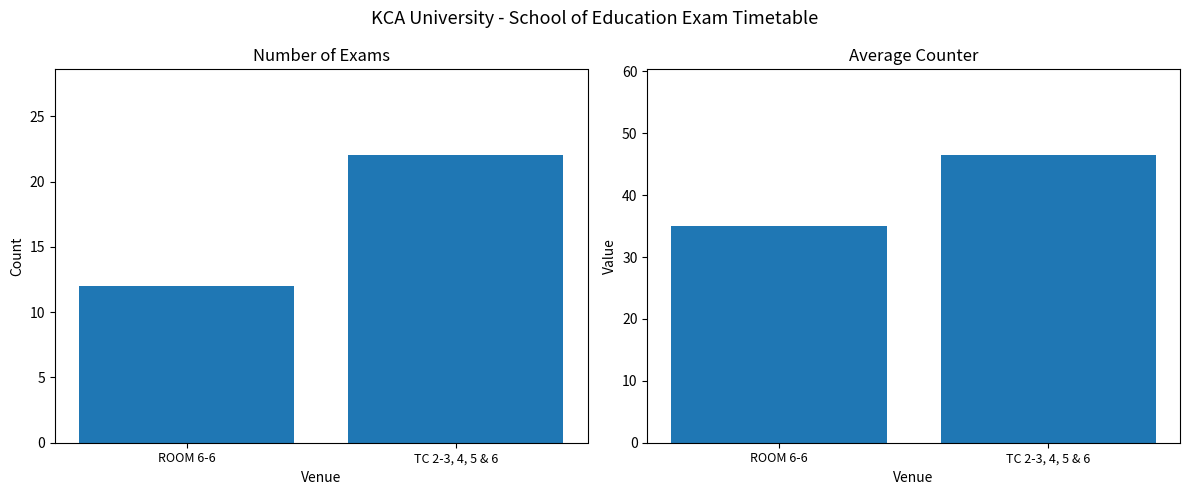

What position from the right is ROOM 6-6?

2